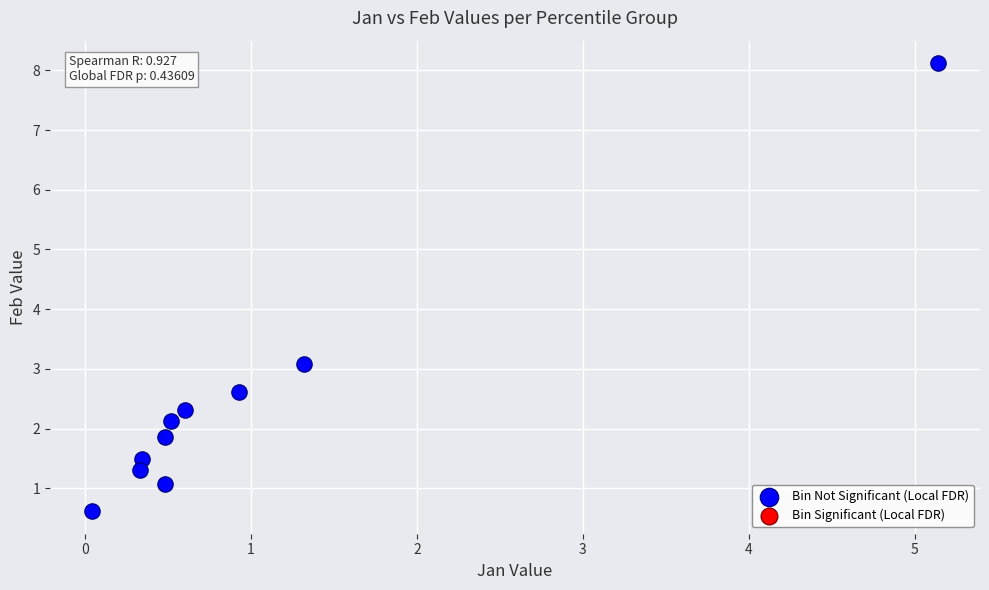

What Y value in the scatter plot is closest to 4?

3.1